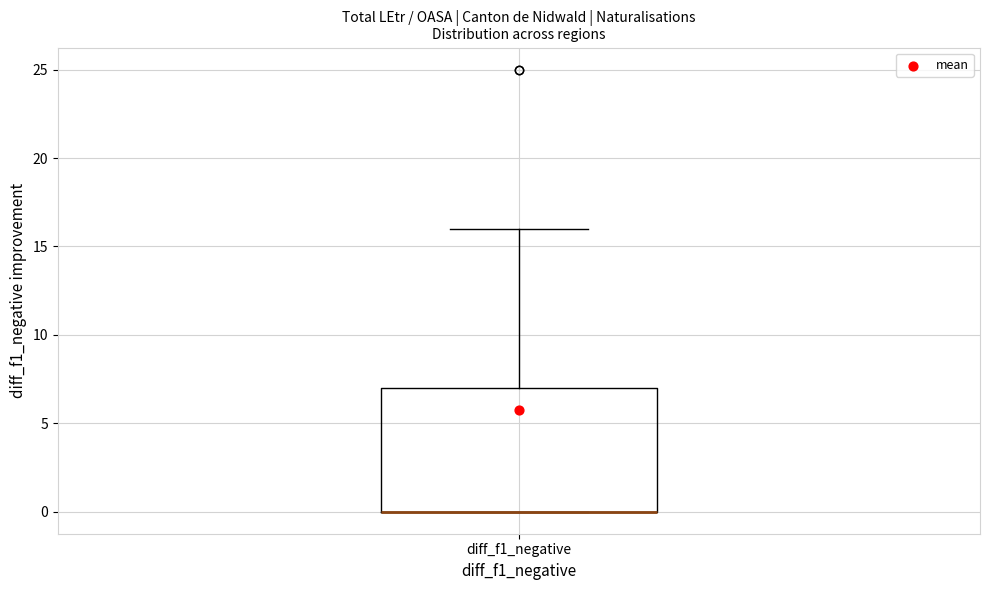

Where is the upper edge of the box for diff_f1_negative on the y-axis? The values are not printed on the chart, so give them approximately, as read against the axis.

7